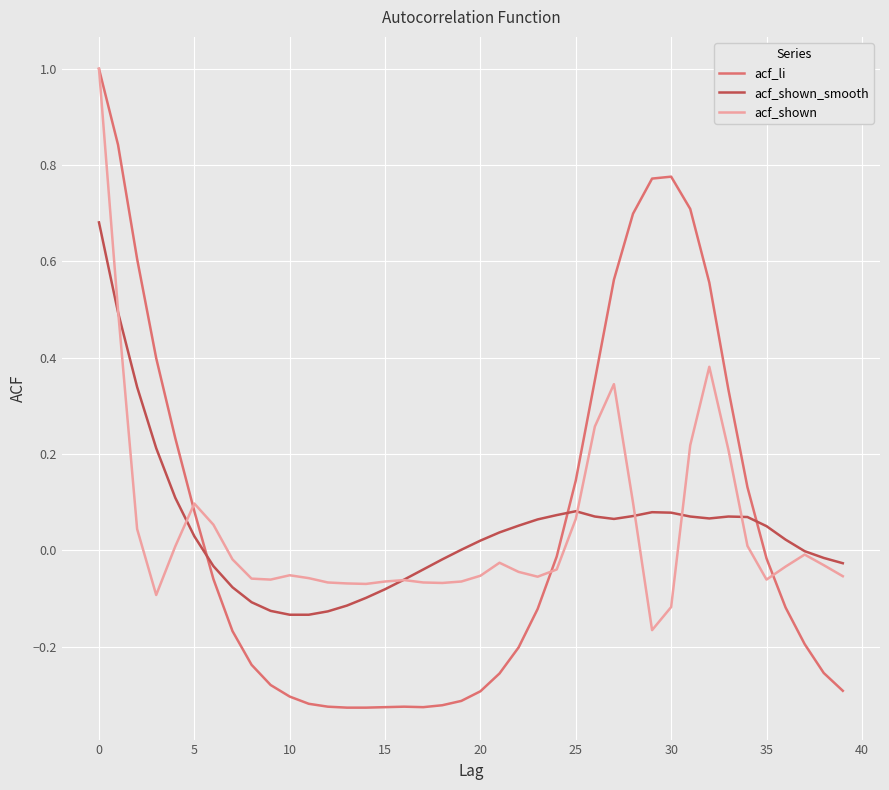

What is the maximum value shown in the chart?

1.0